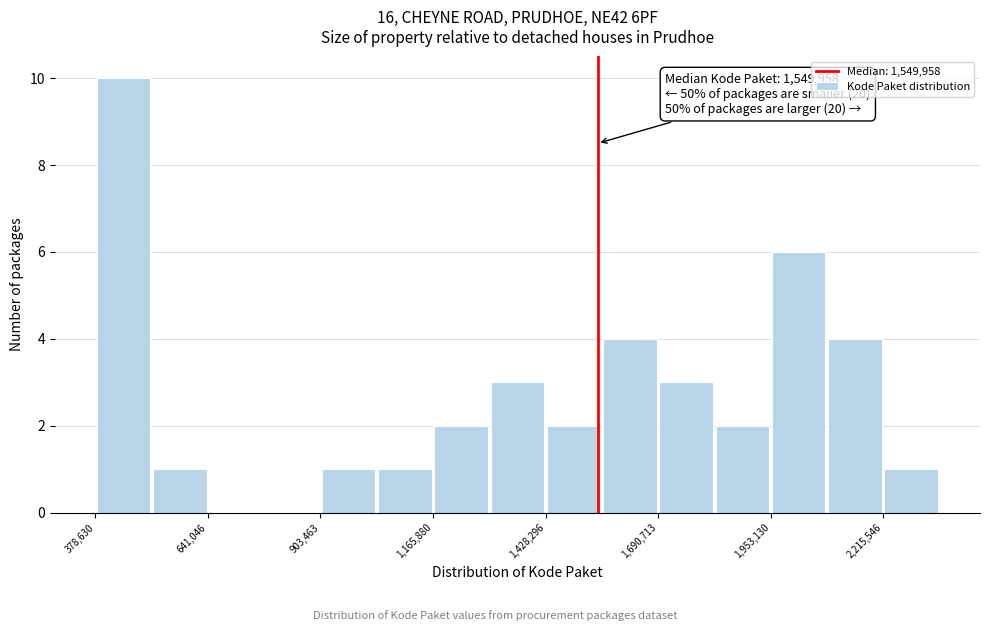

Read against the x-axis, roughly where is the centre of the tallest bar?

450000